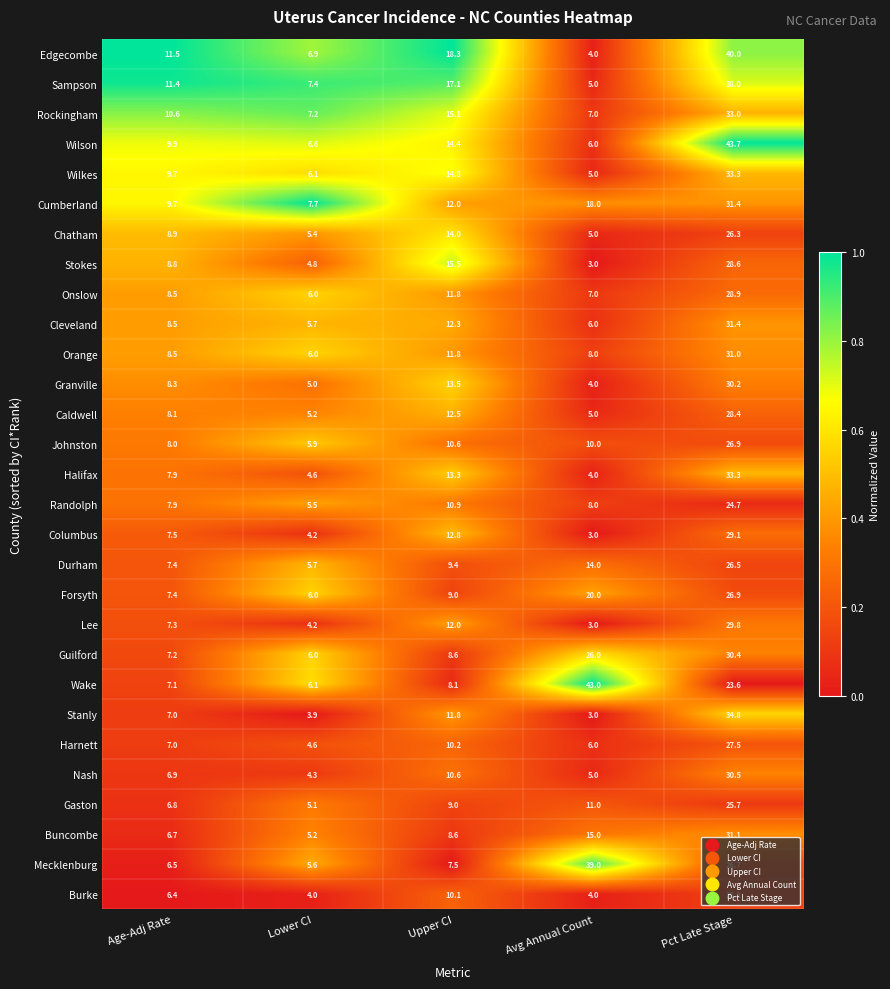

What is the difference between the maximum and minimum values in the Harnett series?

22.9